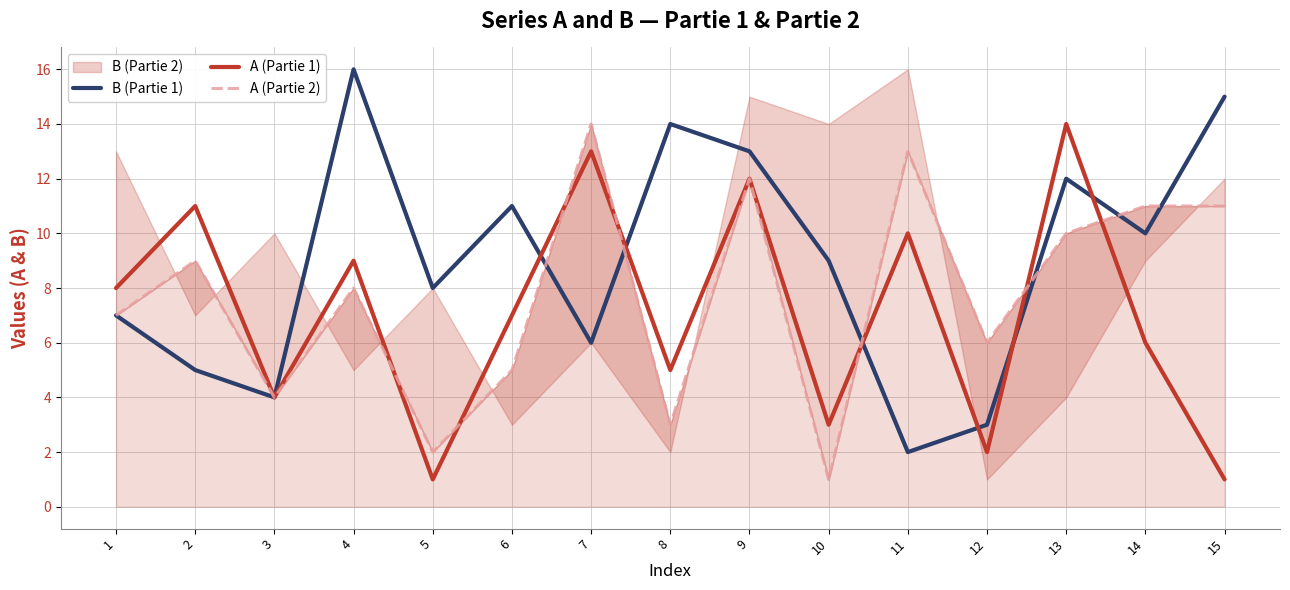

List the labels in order of B (Partie 1) value, smallest first.

11, 12, 3, 2, 7, 1, 5, 10, 14, 6, 13, 9, 8, 15, 4